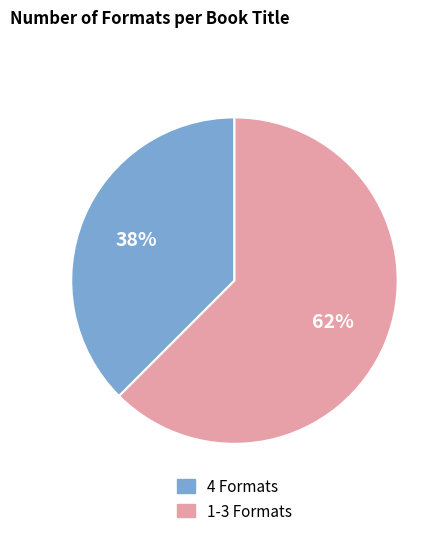

Count the number of slices in the pie.

2